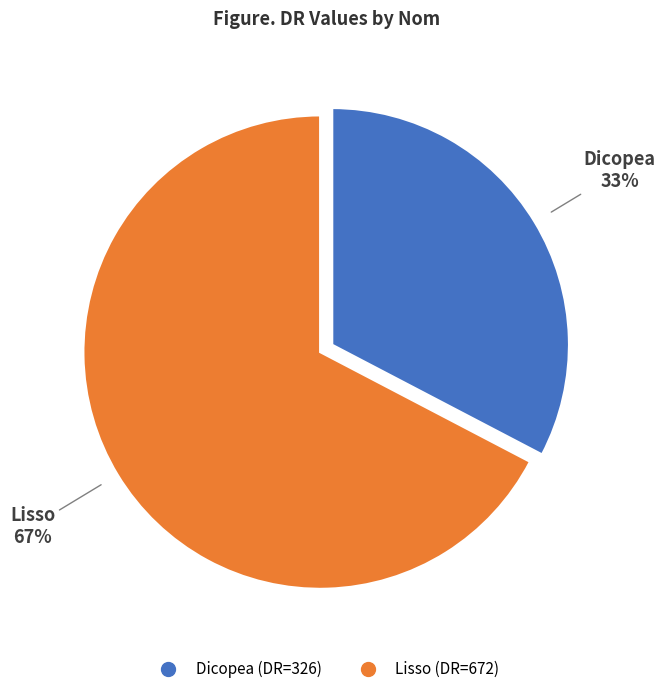

To the nearest percent, what is the combined percentage of Lisso and Dicopea?

100%